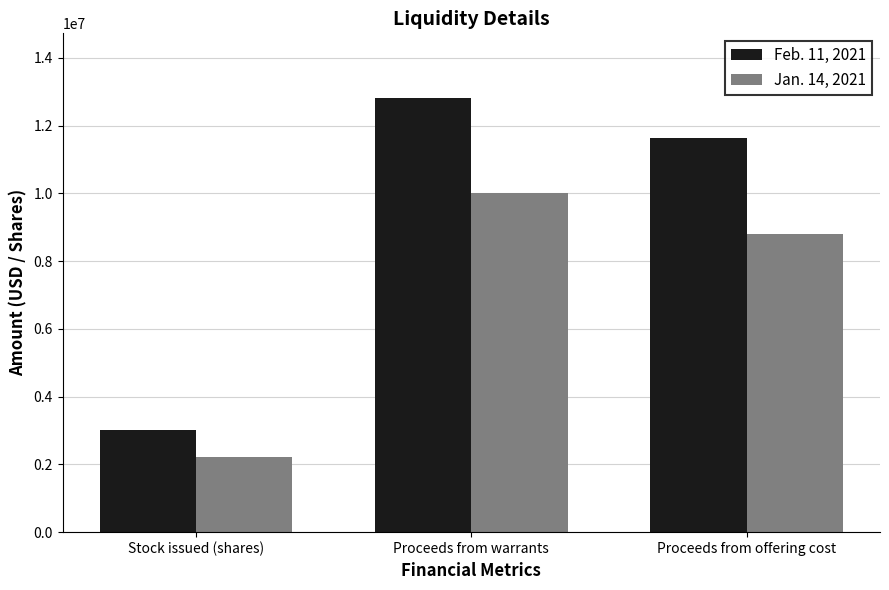

What is the label of the 2nd bar from the left?

Proceeds from warrants